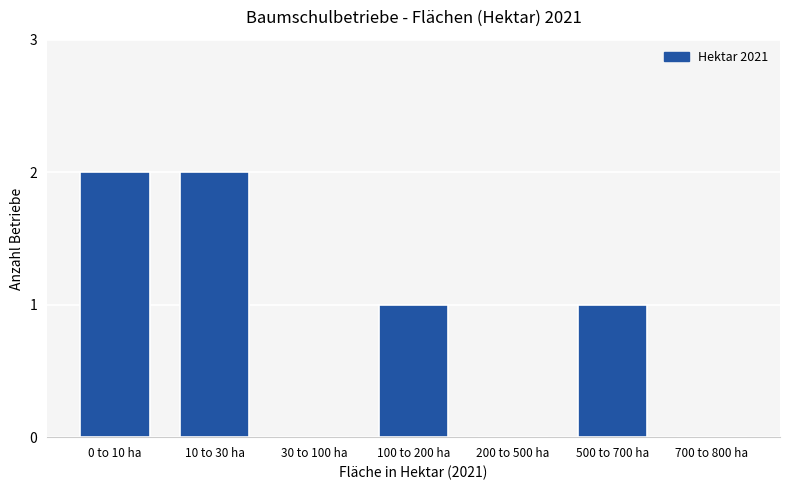

Reading left to right, transcribe all the data shown in this chart.

0 to 10 ha=2	10 to 30 ha=2	30 to 100 ha=0	100 to 200 ha=1	200 to 500 ha=0	500 to 700 ha=1	700 to 800 ha=0